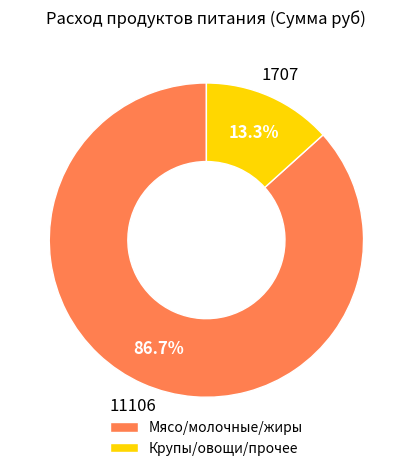

What is the smallest slice in the pie chart?

Крупы/овощи/прочее